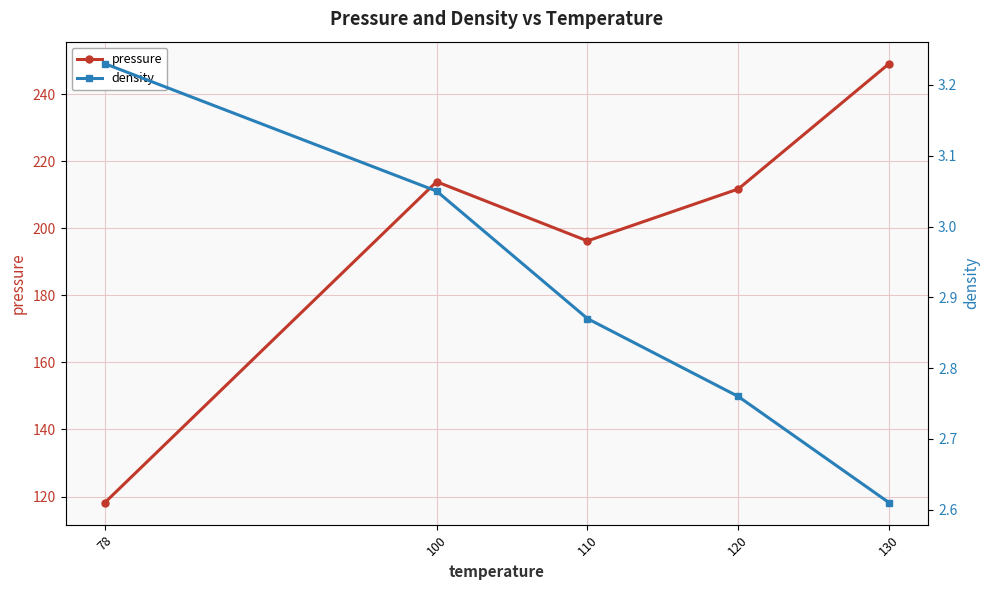

Count the number of categories in the chart.

5